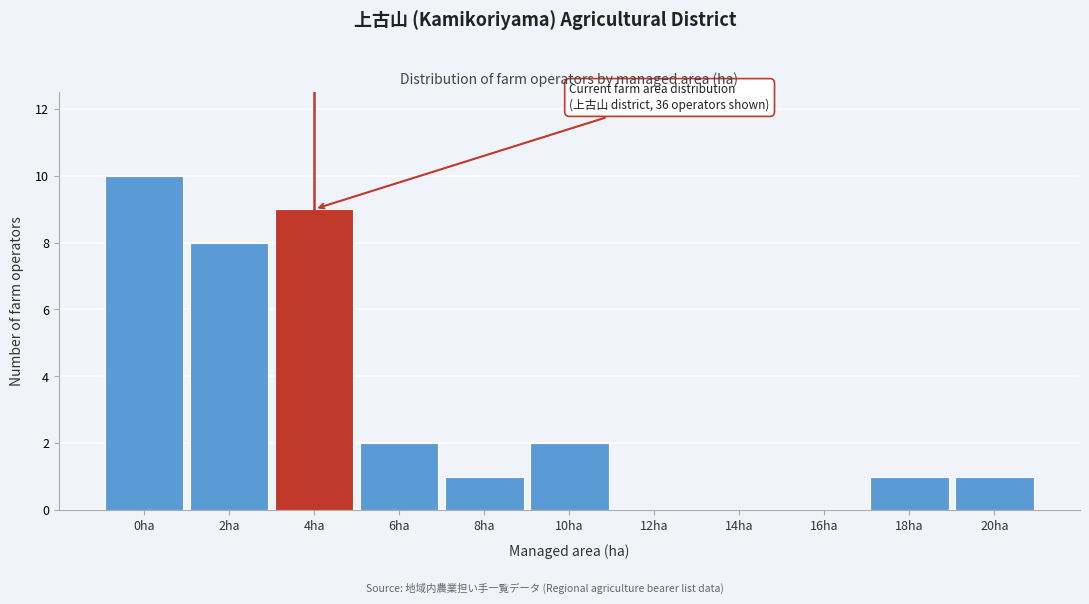

Reading left to right, what are all the values shown in this chart?

0ha=10	2ha=8	4ha=9	6ha=2	8ha=1	10ha=2	12ha=0	14ha=0	16ha=0	18ha=1	20ha=1